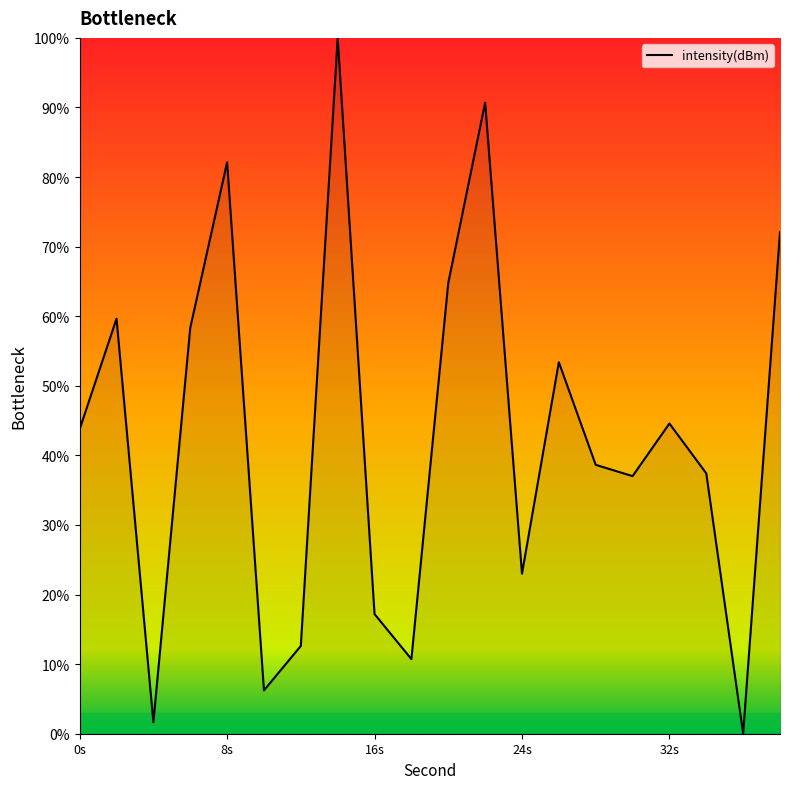

What is the difference between the maximum and minimum values?

100.0